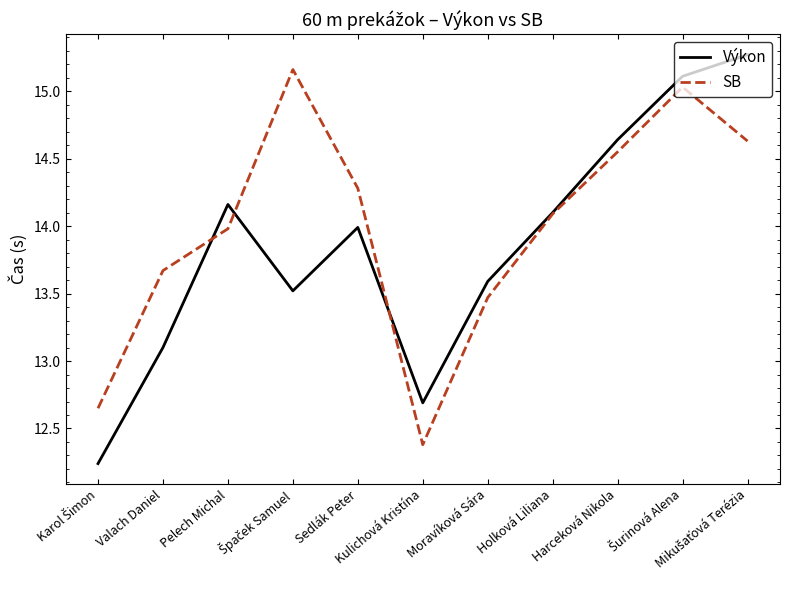

Which series has the largest total across all categories?

SB